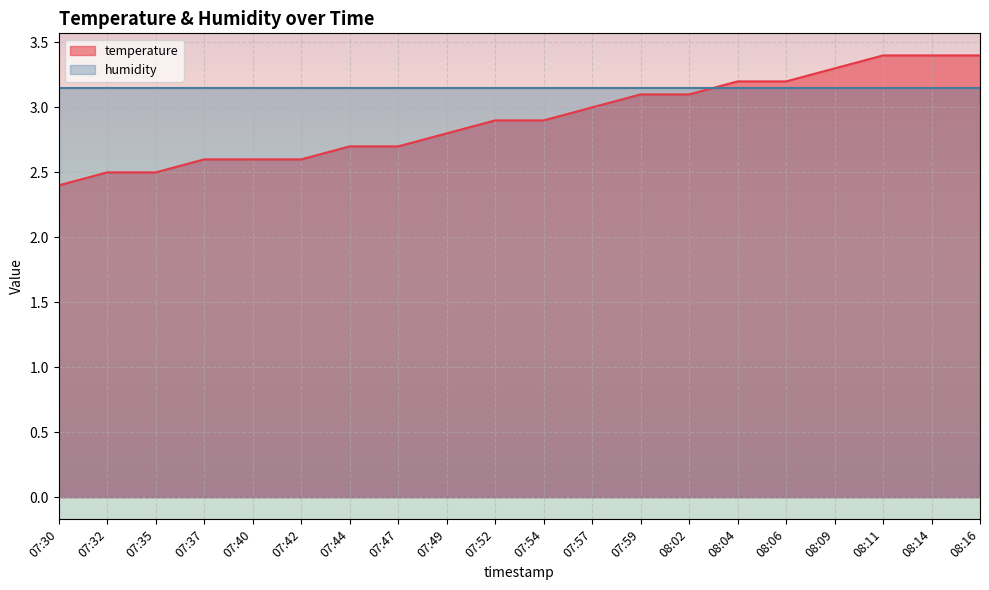

Is it true that the value at 07:37 is 1.1?

False